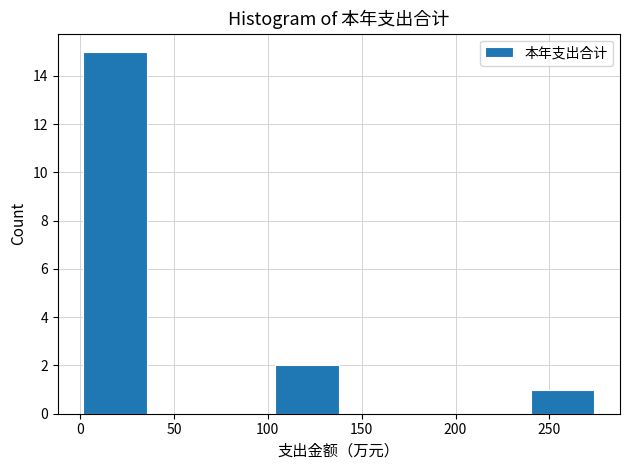

Over which range of the x-axis is the bar tallest?

0 to 35